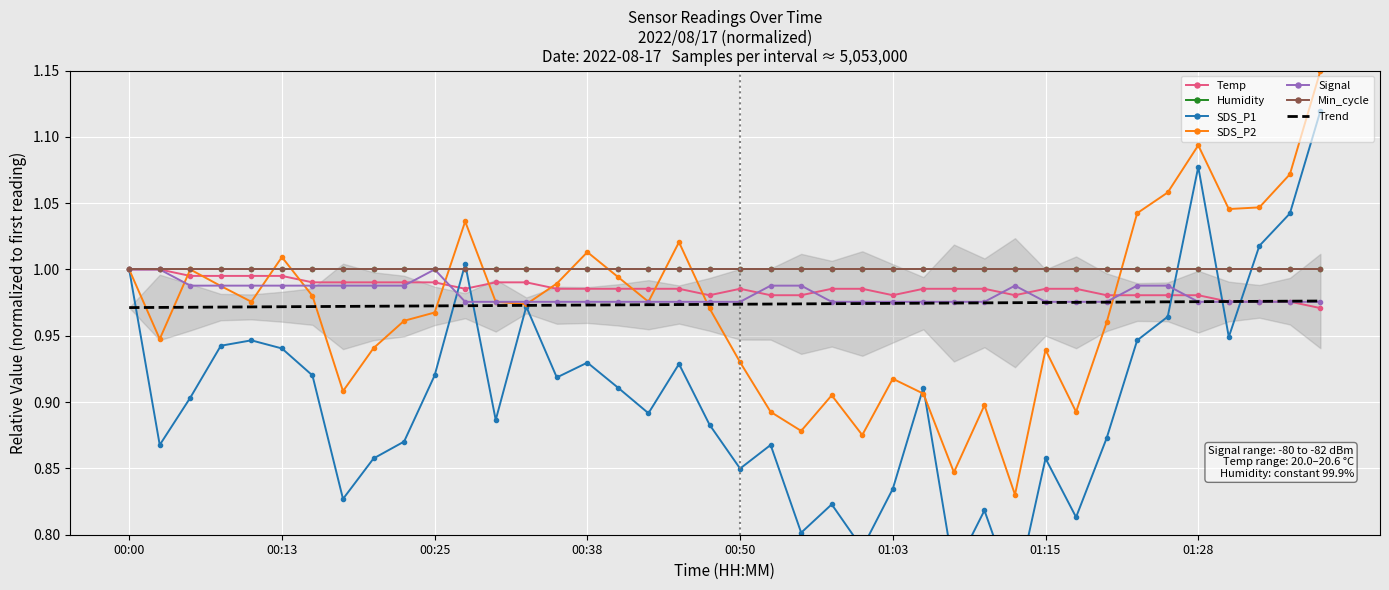

What value does the SDS_P2 series have at 01:00?

0.9